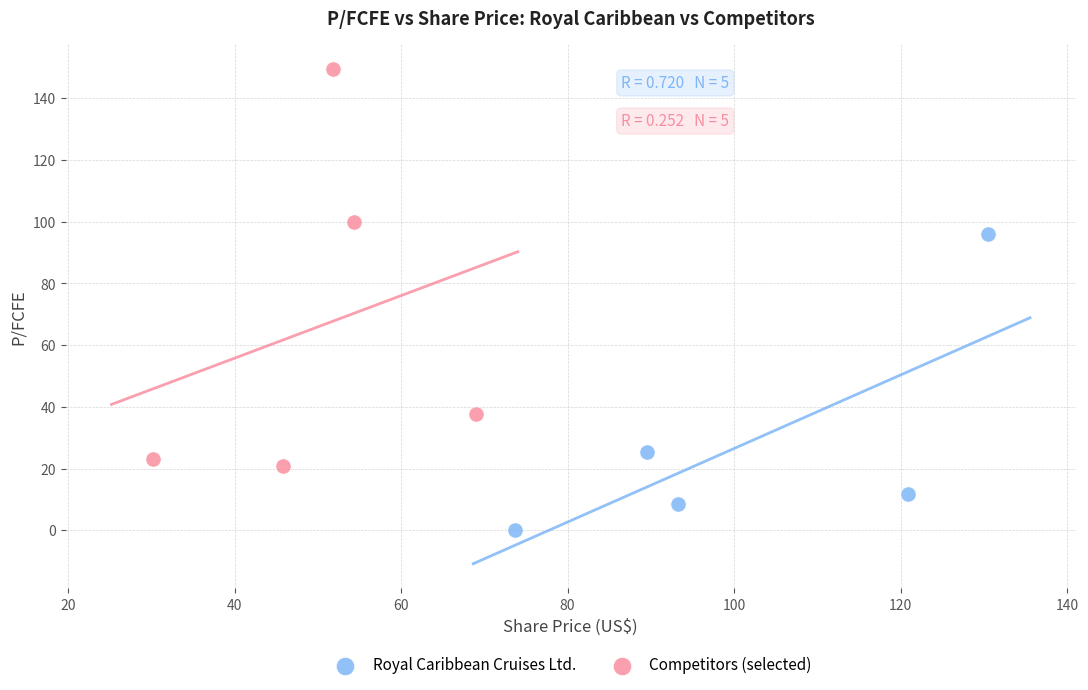

Which series reaches the minimum Y coordinate?

Royal Caribbean Cruises Ltd.